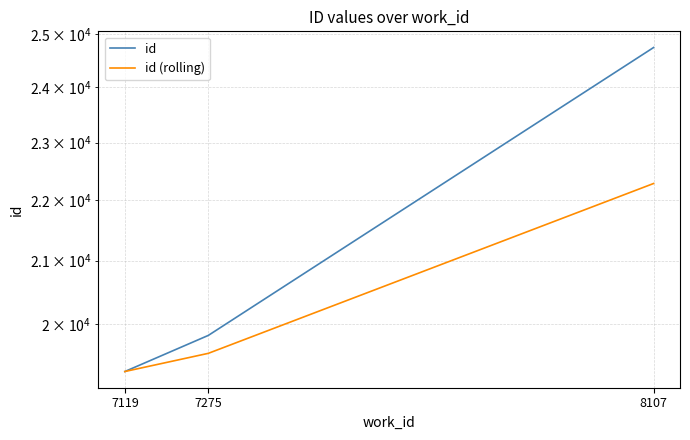

What is the difference between the maximum and second lowest values in the id (rolling) series?

2732.5